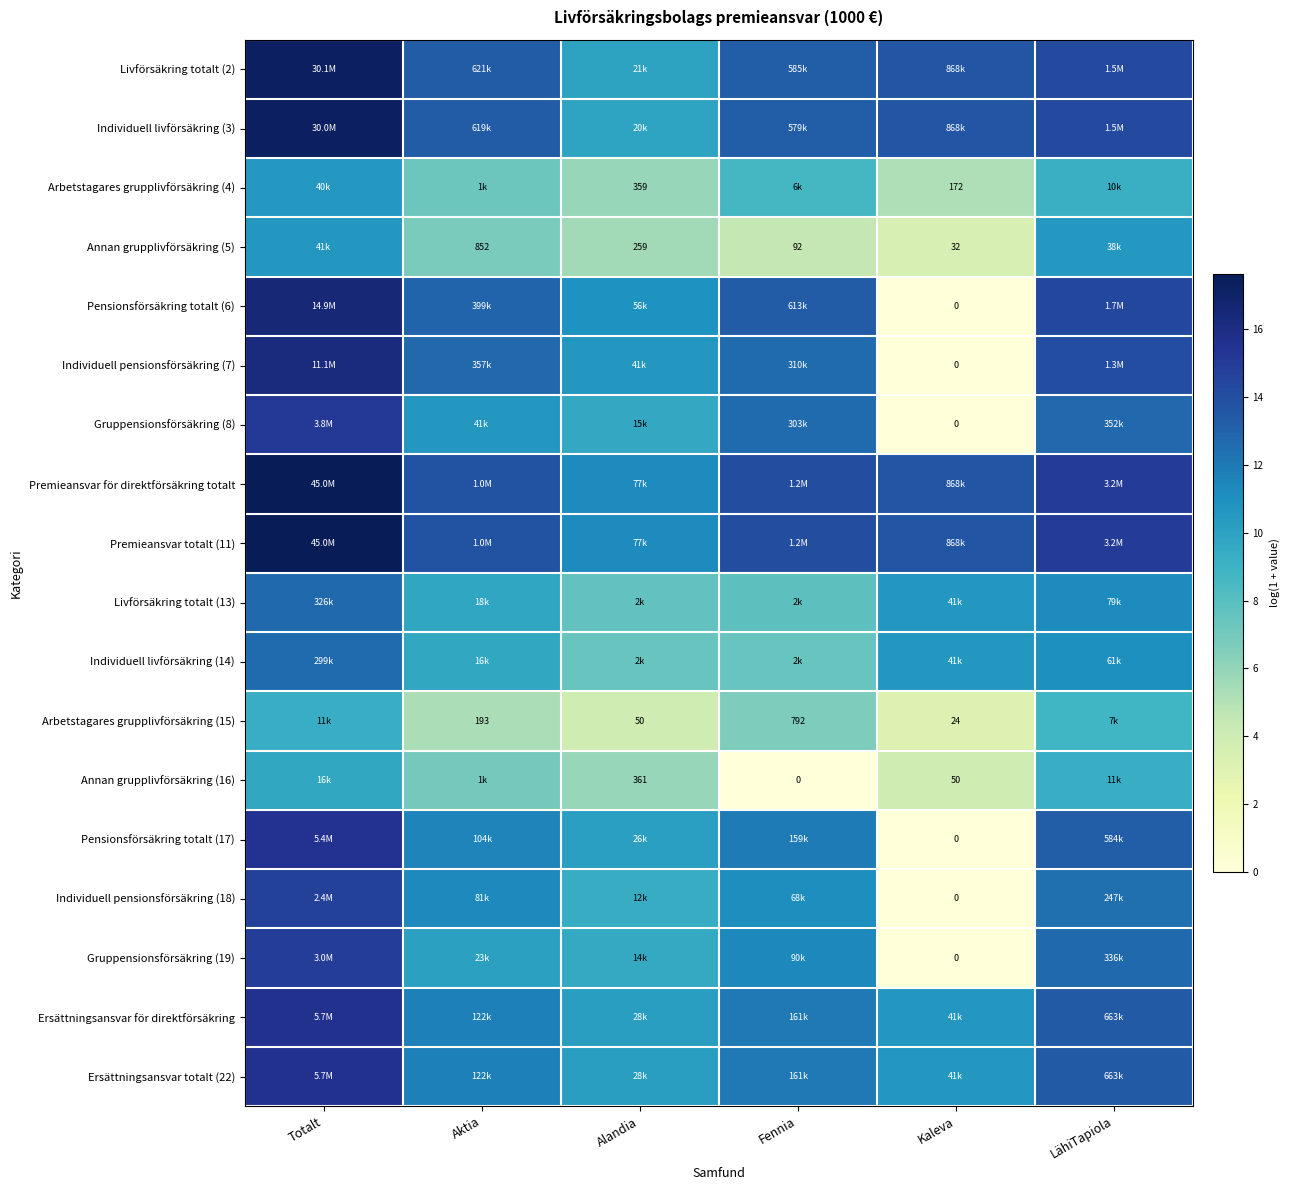

Is the value of Premieansvar totalt (11) at Kaleva greater than the value of Gruppensionsförsäkring (8) at Kaleva?

Yes